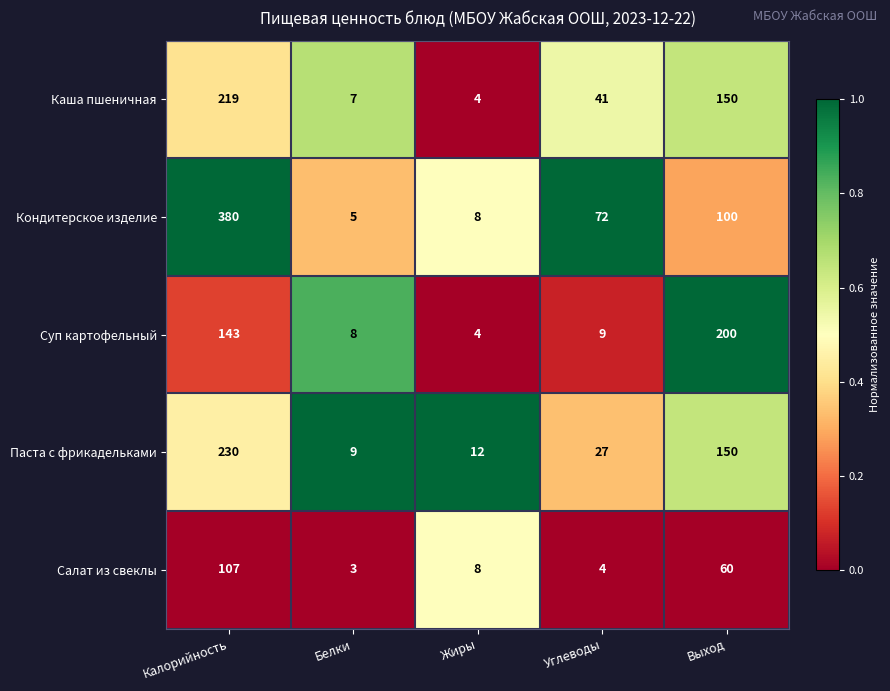

Rank the series by their maximum value, from lowest to highest.

Салат из свеклы, Суп картофельный, Каша пшеничная, Паста с фрикадельками, Кондитерское изделие